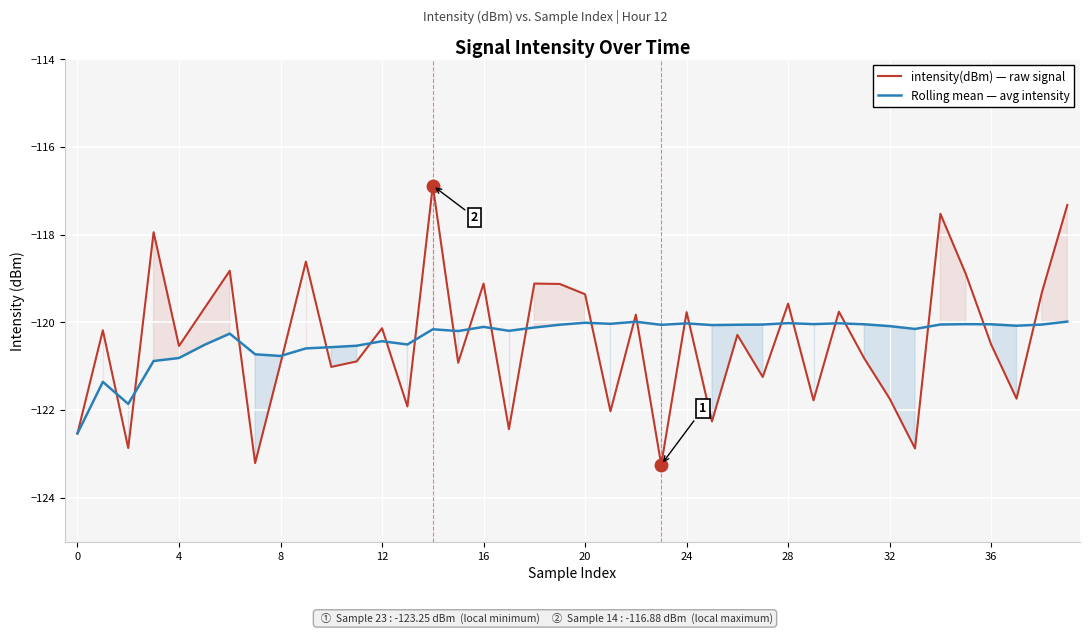

Which series changed the most between 20 and 27?

intensity(dBm) — raw signal